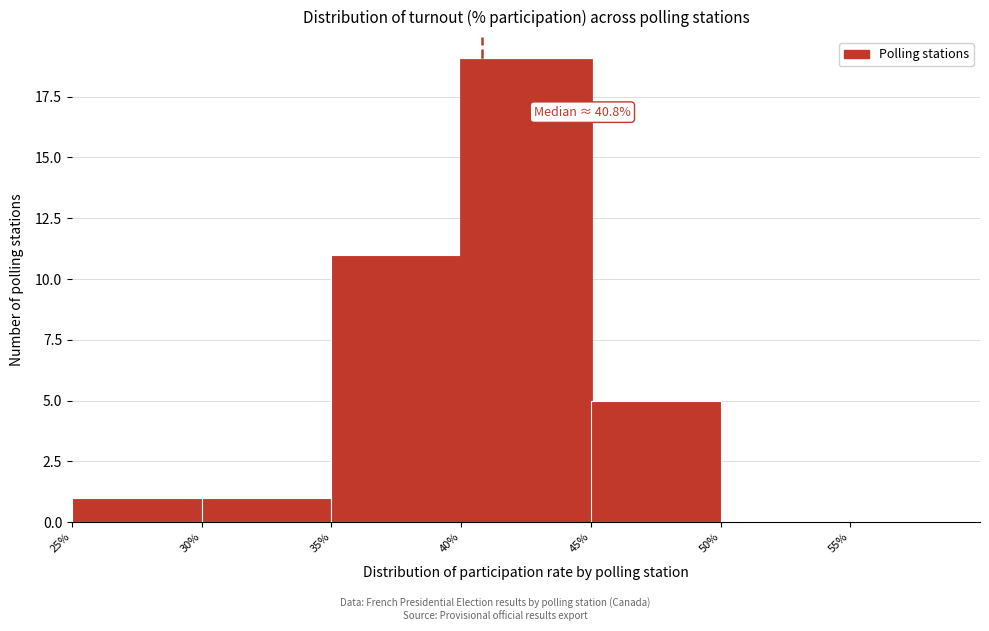

Which range on the x-axis has the tallest bar?

40% to 45%